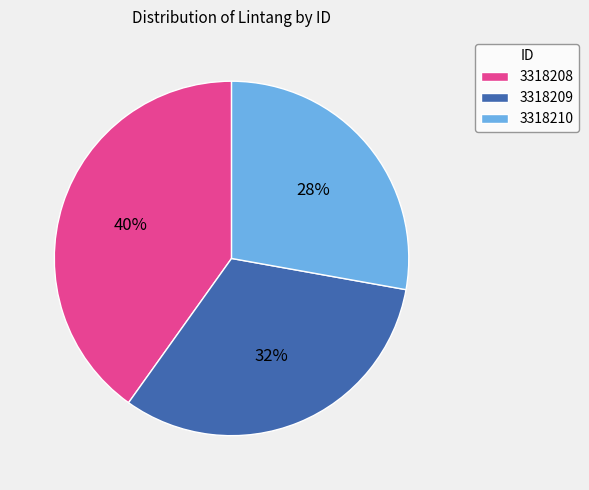

Count the number of slices in the pie.

3